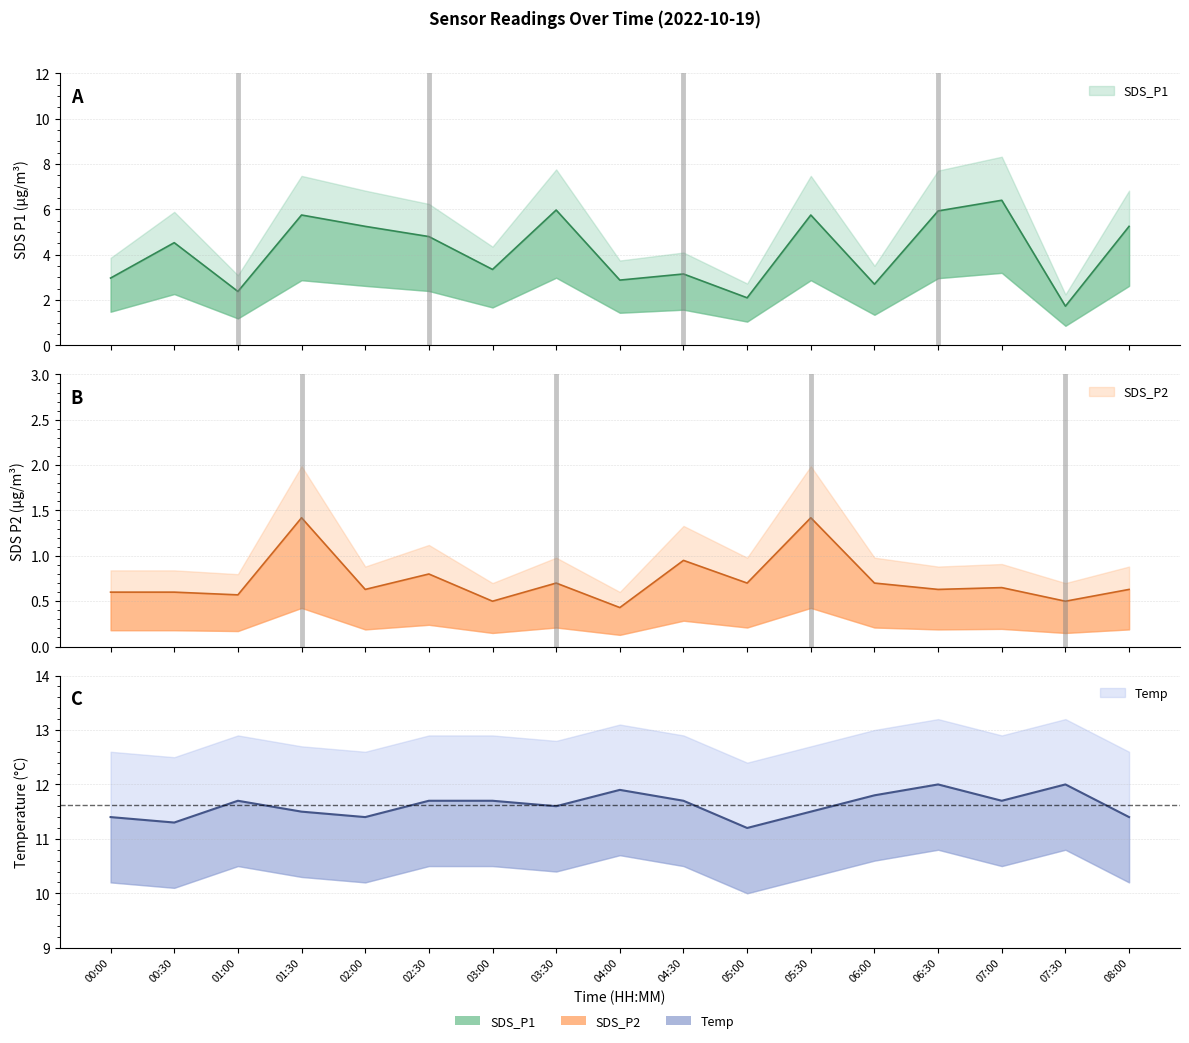

Does the chart have visible grid lines?

Yes